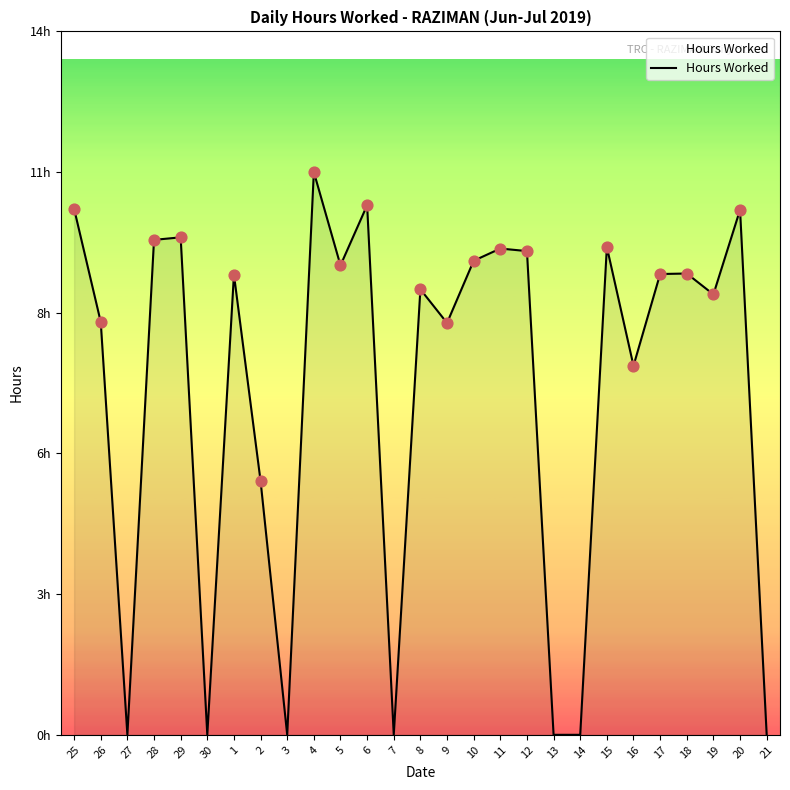

Is this an area chart (filled region under the line)?

Yes